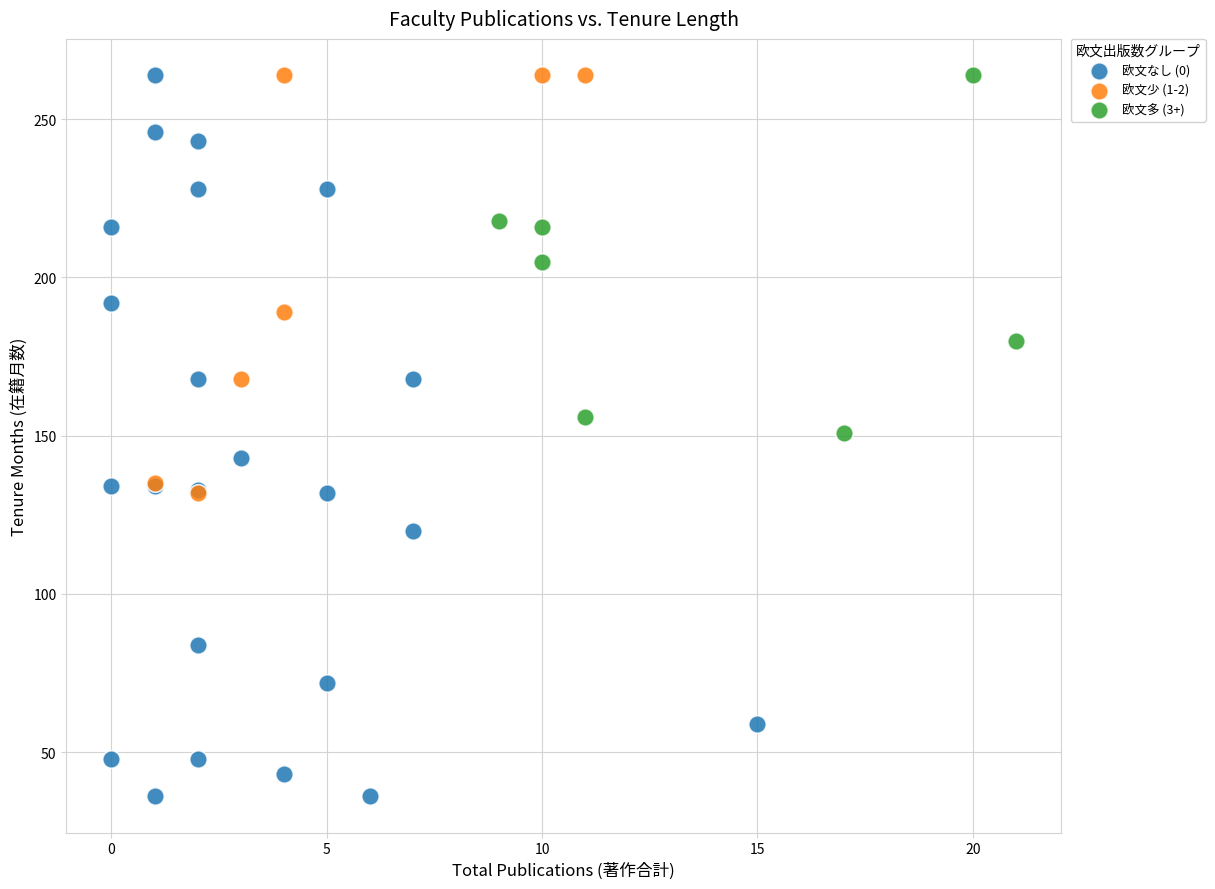

Which series reaches the minimum Y coordinate?

欧文なし (0)